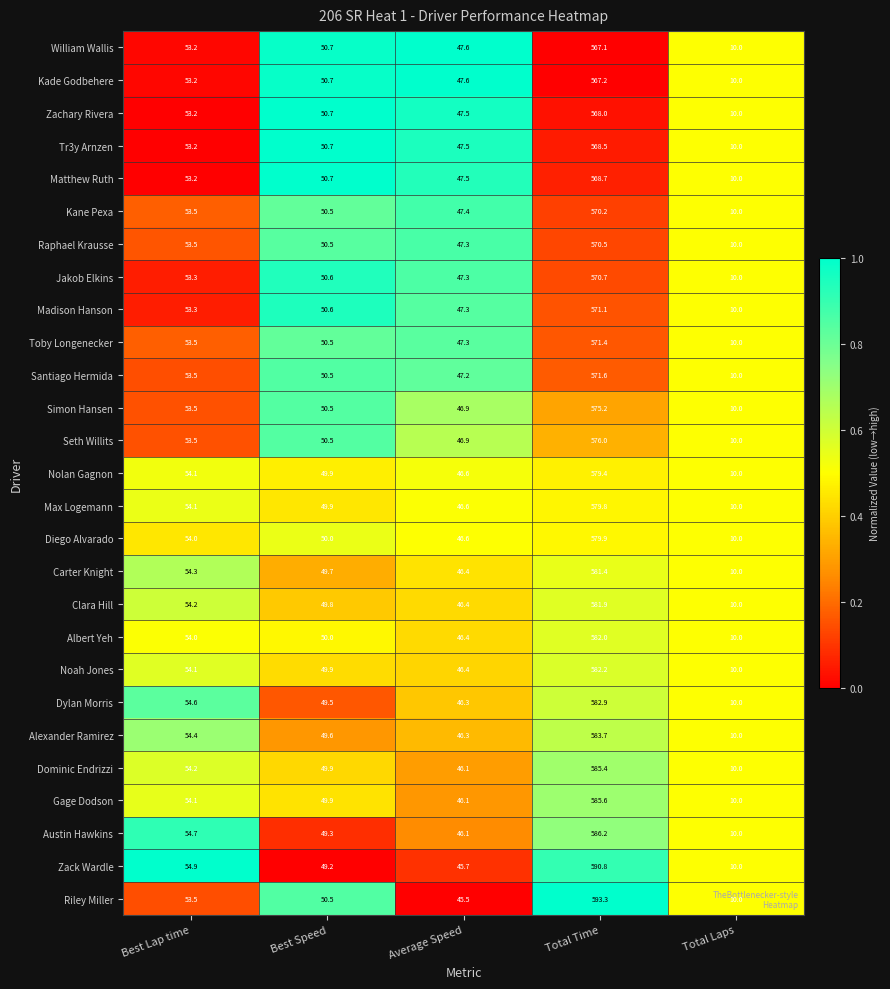

Which series has the widest spread of values?

Riley Miller